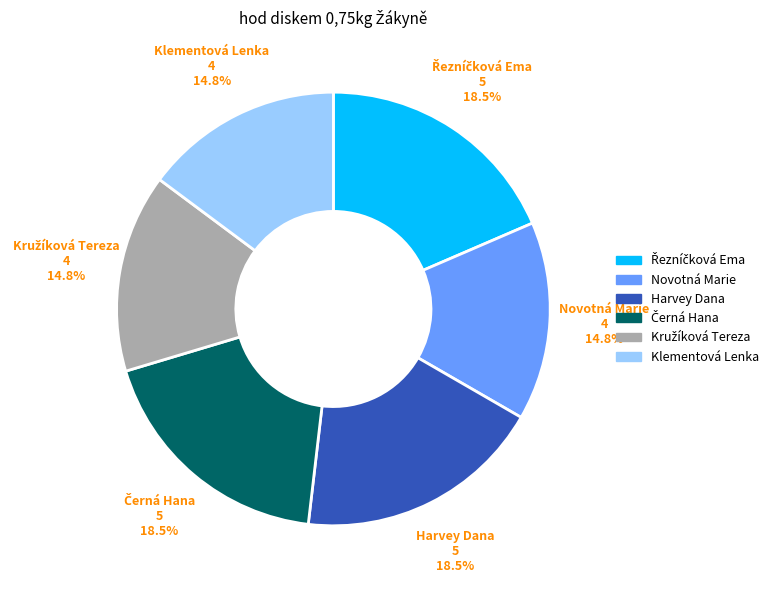

The Harvey Dana slice represents 26% of the pie. True or false?

False